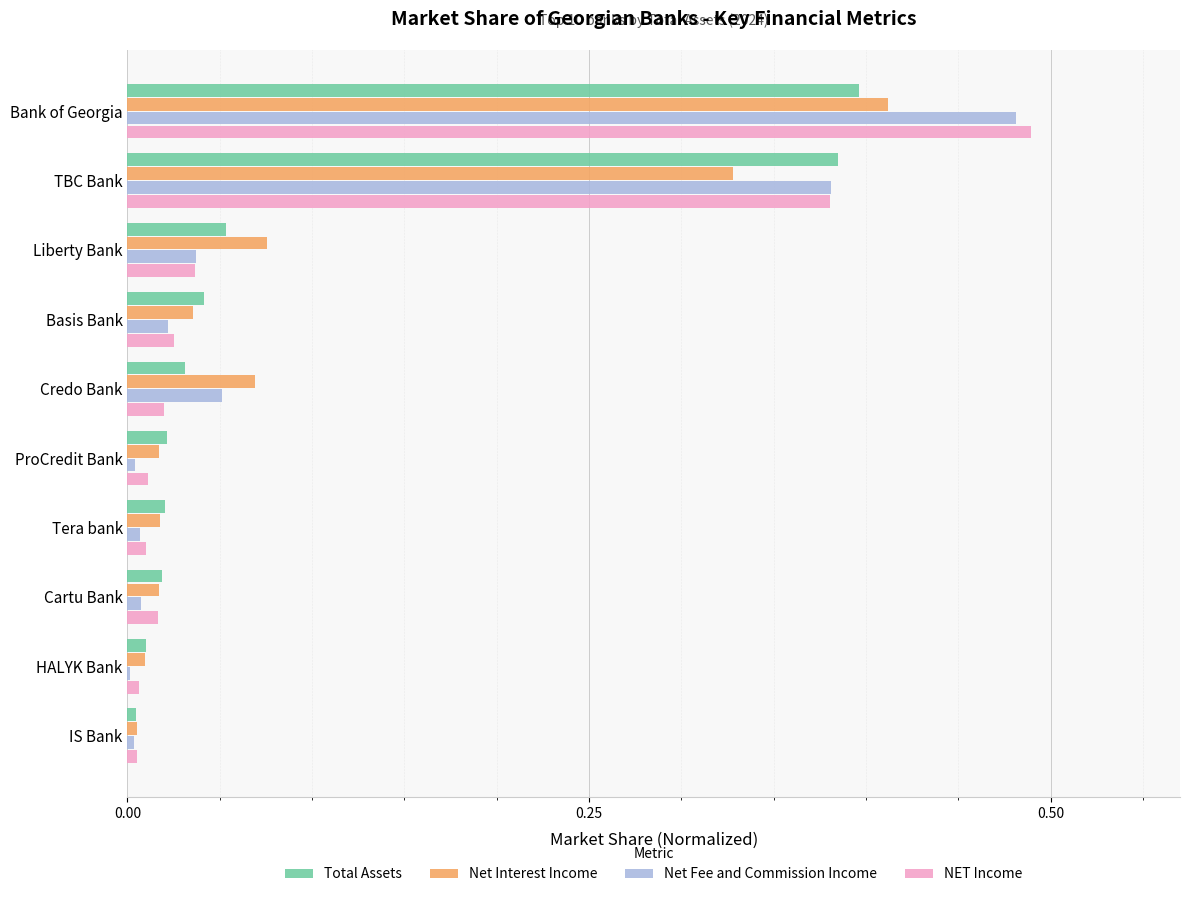

At which category is the sum across all series the highest?

Bank of Georgia